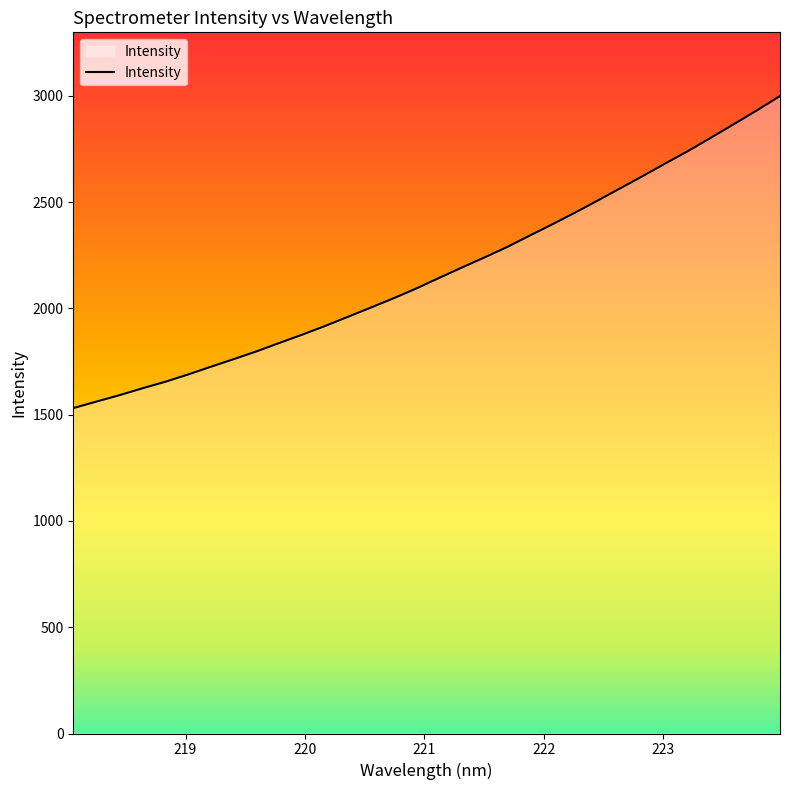

Does the chart have visible grid lines?

No